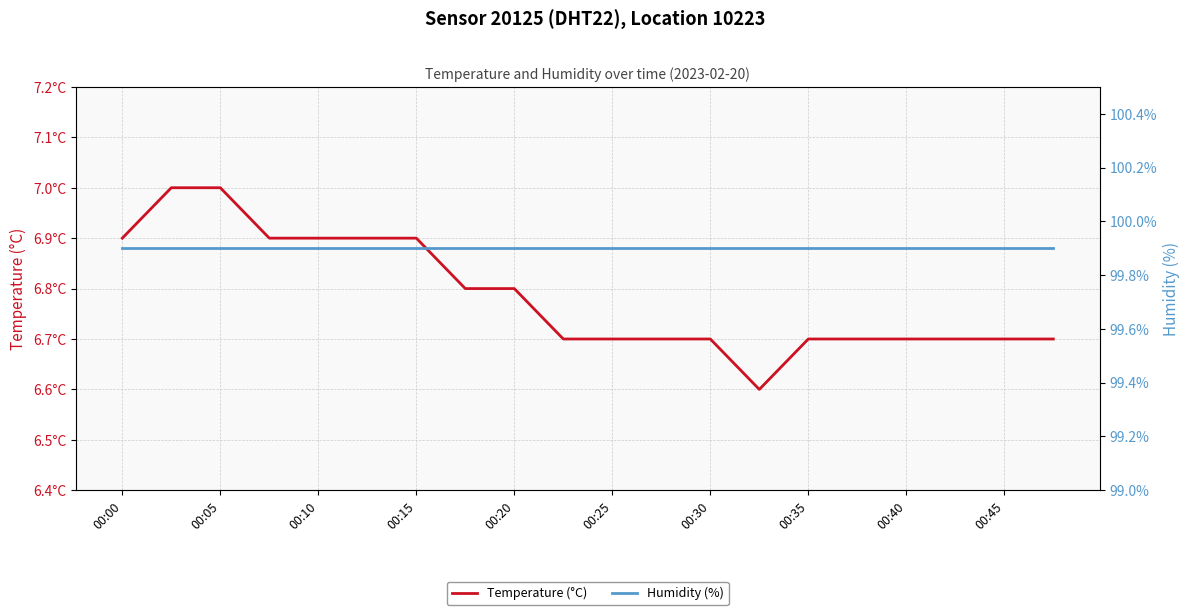

Is the value of Humidity (%) at 00:30 greater than the value of Temperature (°C) at 00:30?

Yes